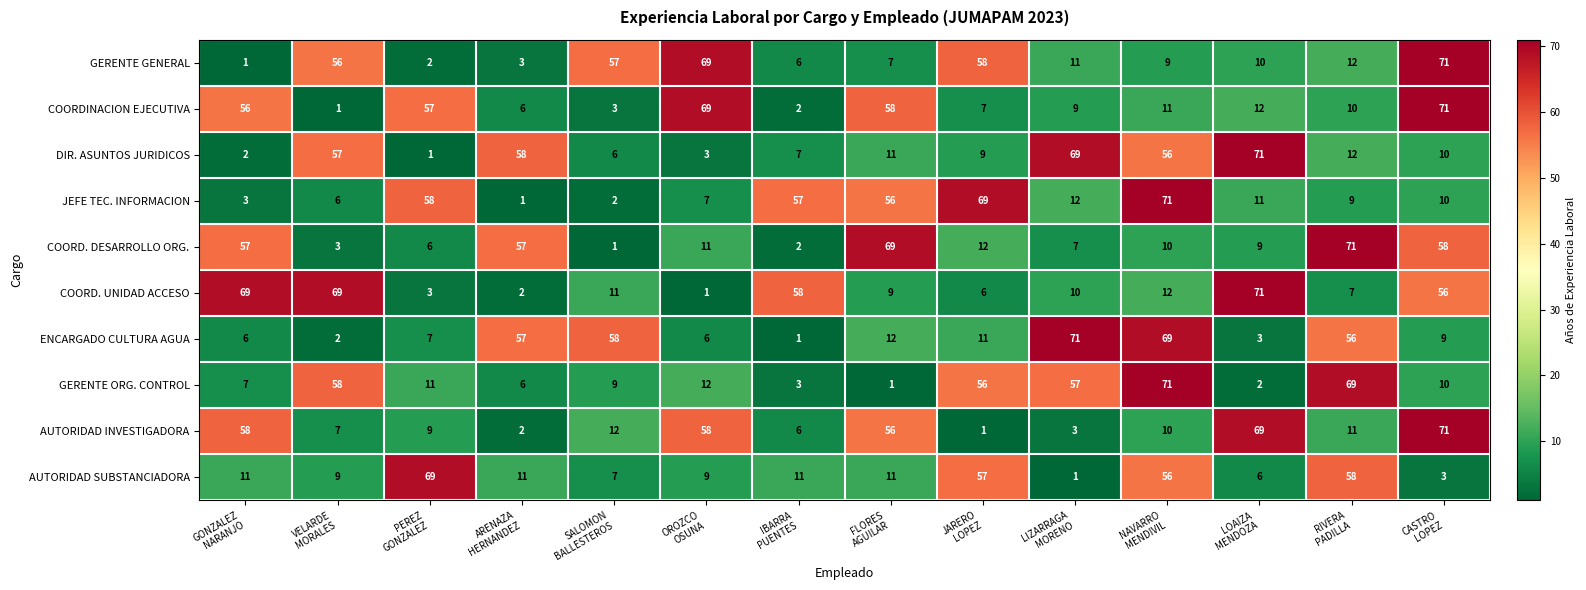

What is the total value across all series at IBARRA
PUENTES?

153